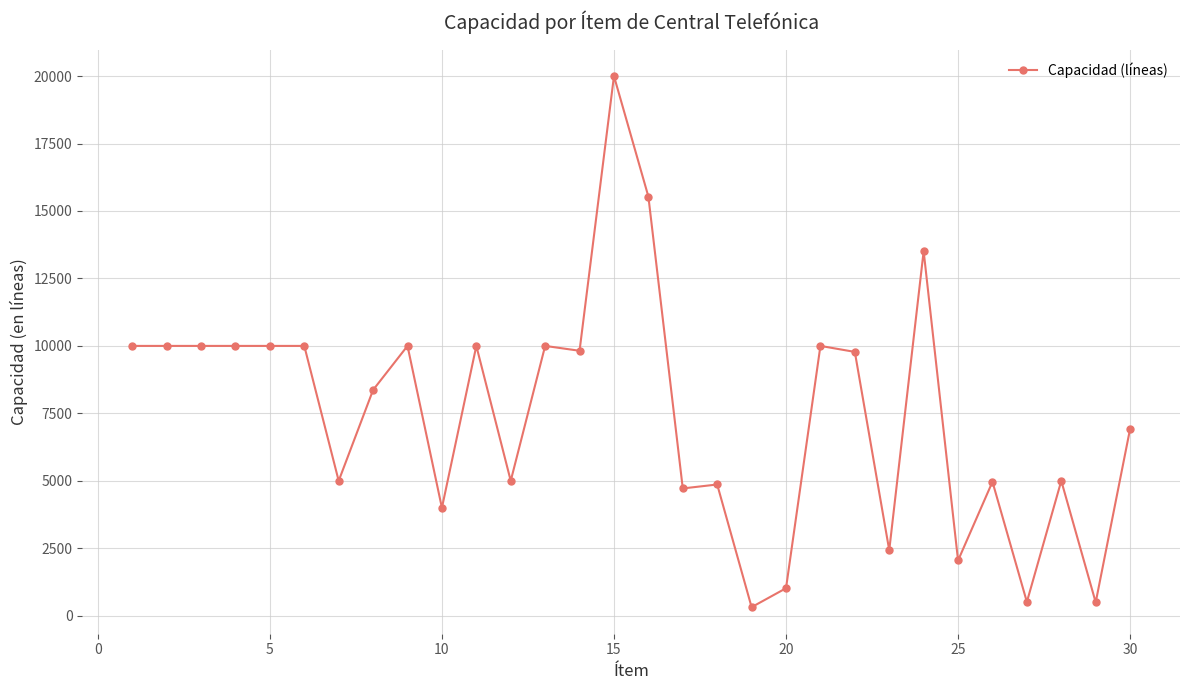

What is the minimum value shown in the chart?

318